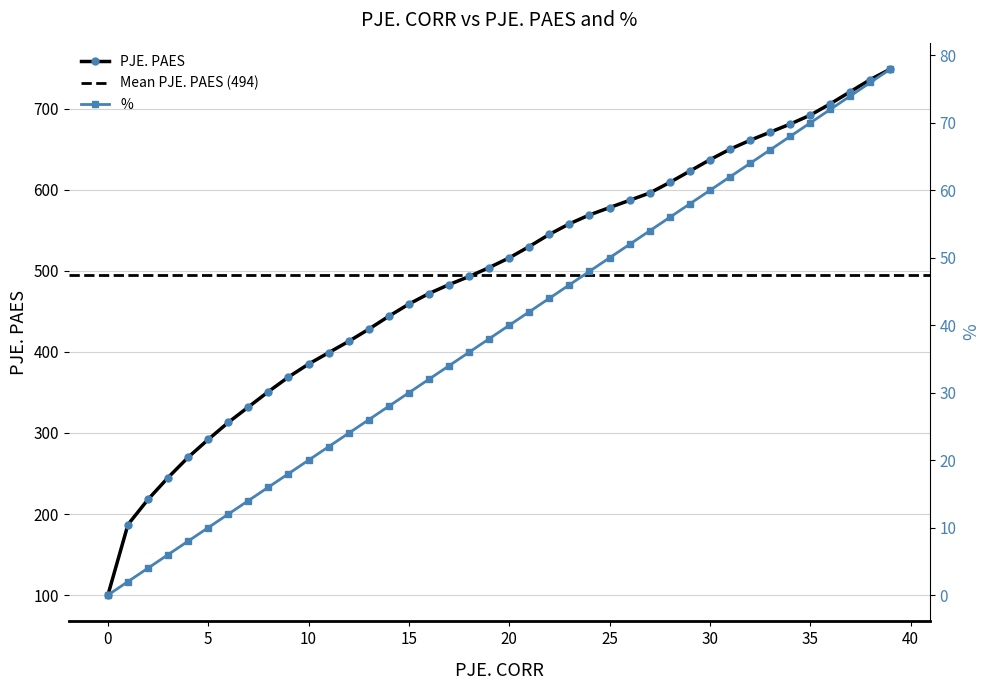

Reading left to right, what are all the values shown in this chart?

PJE. PAES: 0=100	1=187	2=218	3=245	4=270	5=292	6=313	7=332	8=351	9=369	10=385	11=399	12=413	13=428	14=444	15=459	16=472	17=483	18=493	19=504	20=516	21=530	22=545	23=558	24=569	25=578	26=587	27=596	28=609	29=623	30=637	31=650	32=661	33=671	34=681	35=692	36=706	37=721	38=736	39=749
%: 0=0	1=2	2=4	3=6	4=8	5=10	6=12	7=14	8=16	9=18	10=20	11=22	12=24	13=26	14=28	15=30	16=32	17=34	18=36	19=38	20=40	21=42	22=44	23=46	24=48	25=50	26=52	27=54	28=56	29=58	30=60	31=62	32=64	33=66	34=68	35=70	36=72	37=74	38=76	39=78